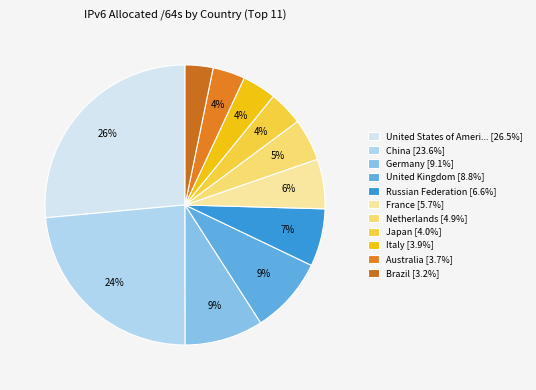

How many slices are in this pie chart?

11